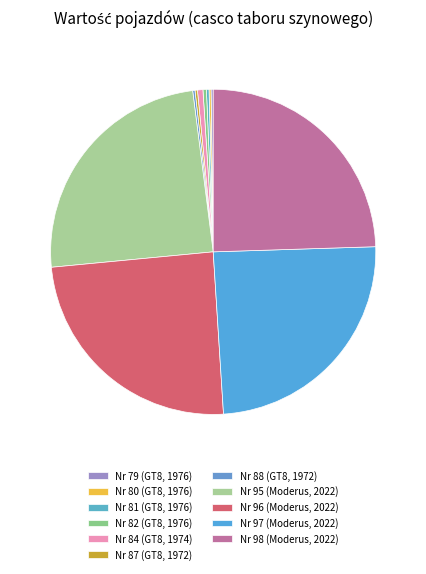

What percentage is the Nr 84 (GT8, 1974) slice, to the nearest percent?

1%